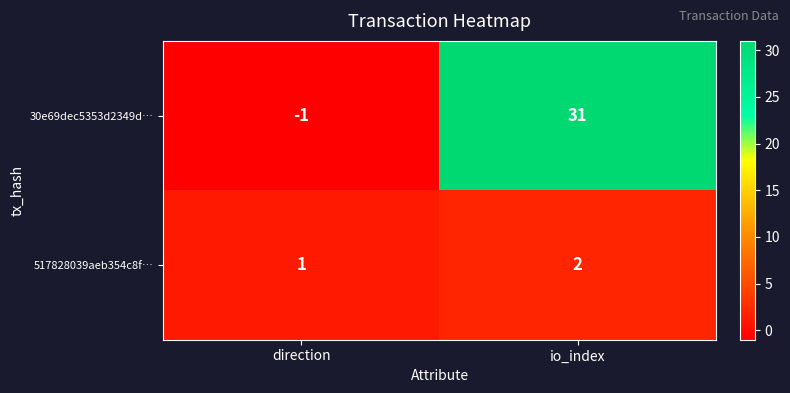

The value of 517828039aeb354c8f… at io_index is 4. True or false?

False